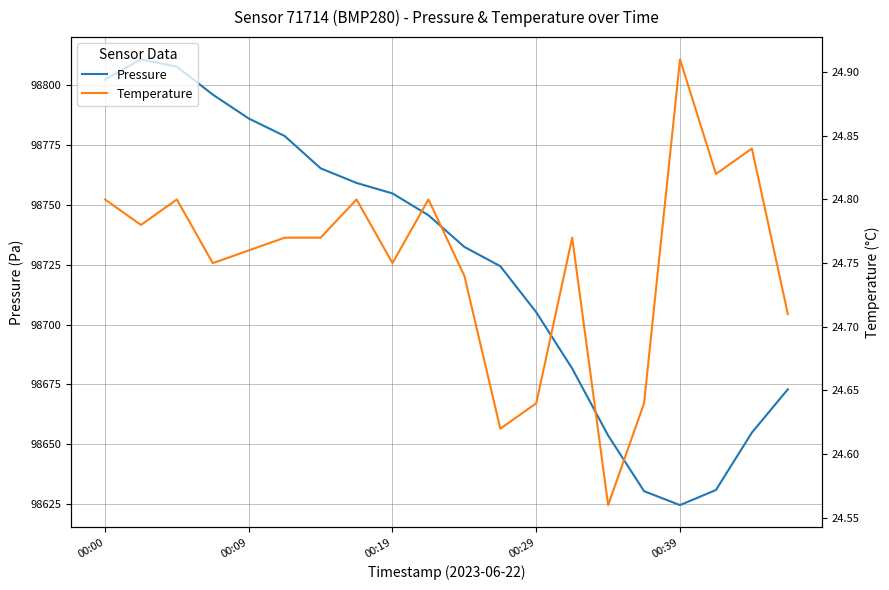

What is the difference between the maximum and minimum values in the Temperature series?

0.4